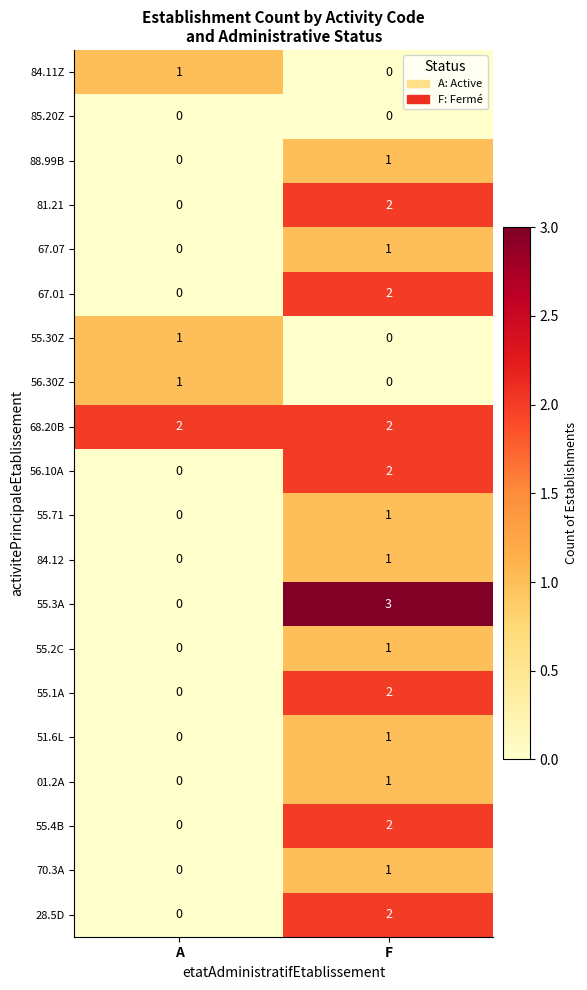

What is the spread (max minus min) of values at F?

3